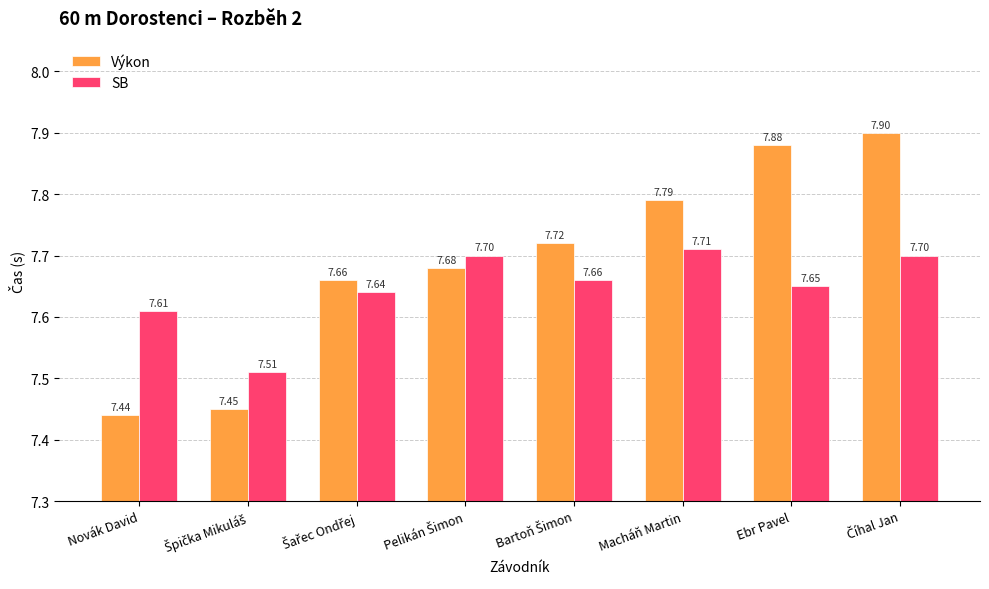

List the series in order of their peak value, highest first.

Výkon, SB